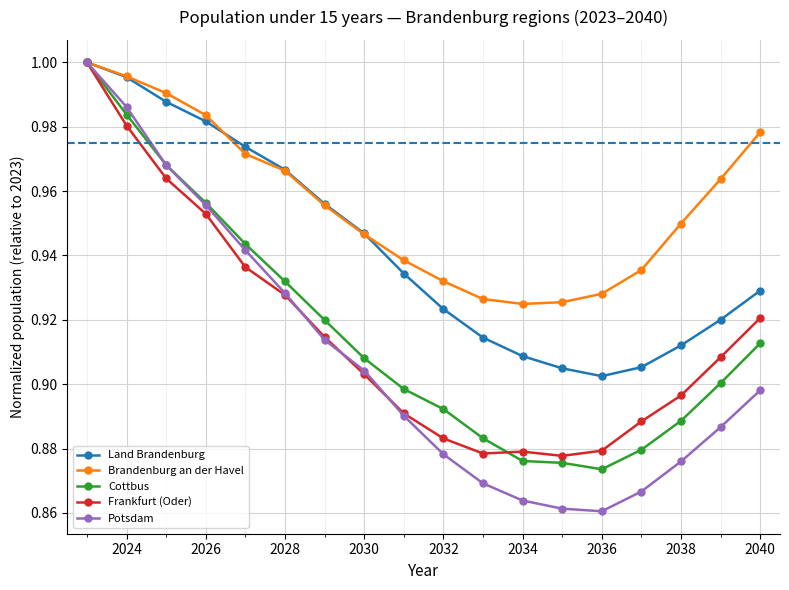

True or false: Frankfurt (Oder) has more than 1 points higher than both neighbors.

False